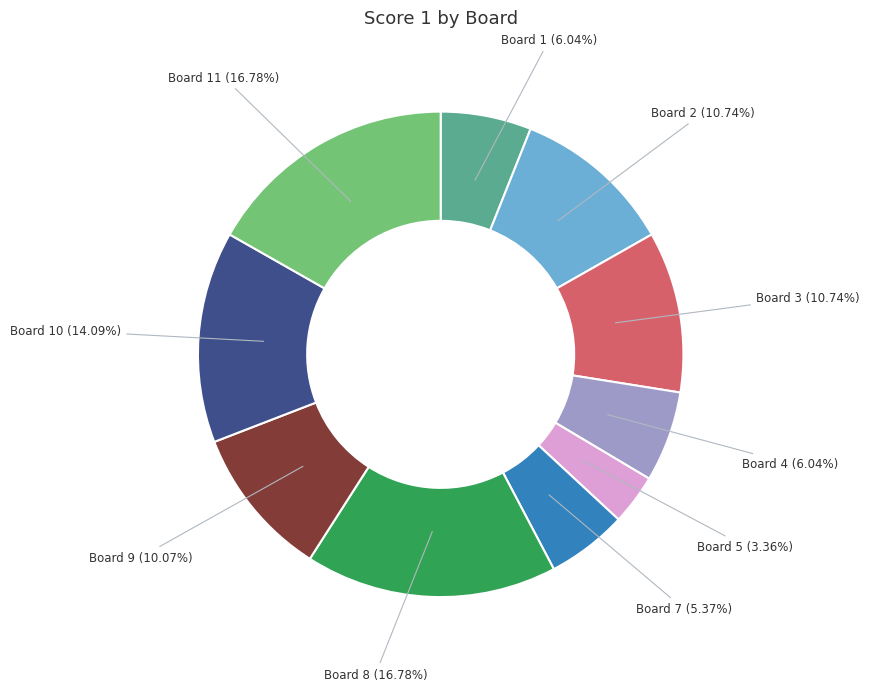

Is there any slice that represents more than half of the pie?

No